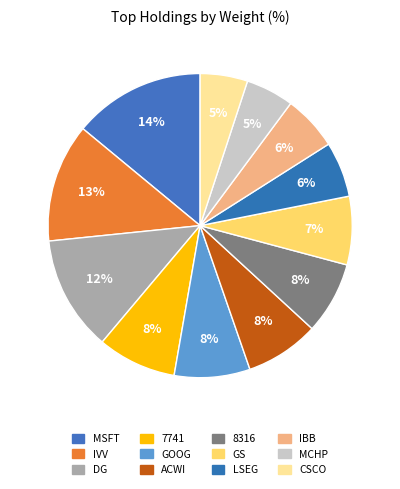

Does LSEG account for over 50% of the chart?

No